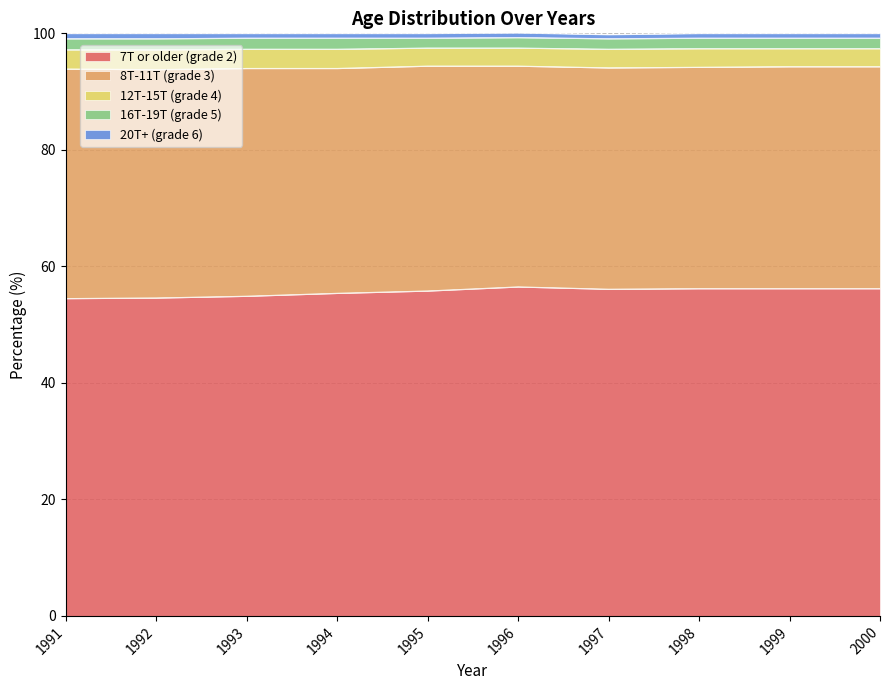

Between 1994 and 1997, which series saw the biggest shift?

7T or older (grade 2)